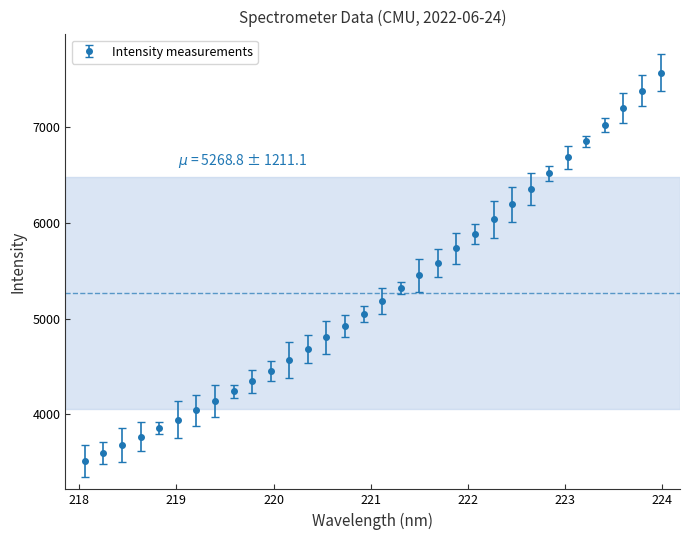

What is the difference between the second highest and second lowest values?

3783.5